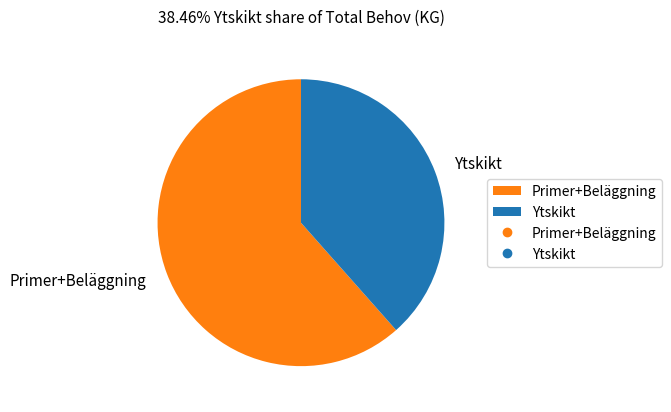

Count the number of slices in the pie.

2